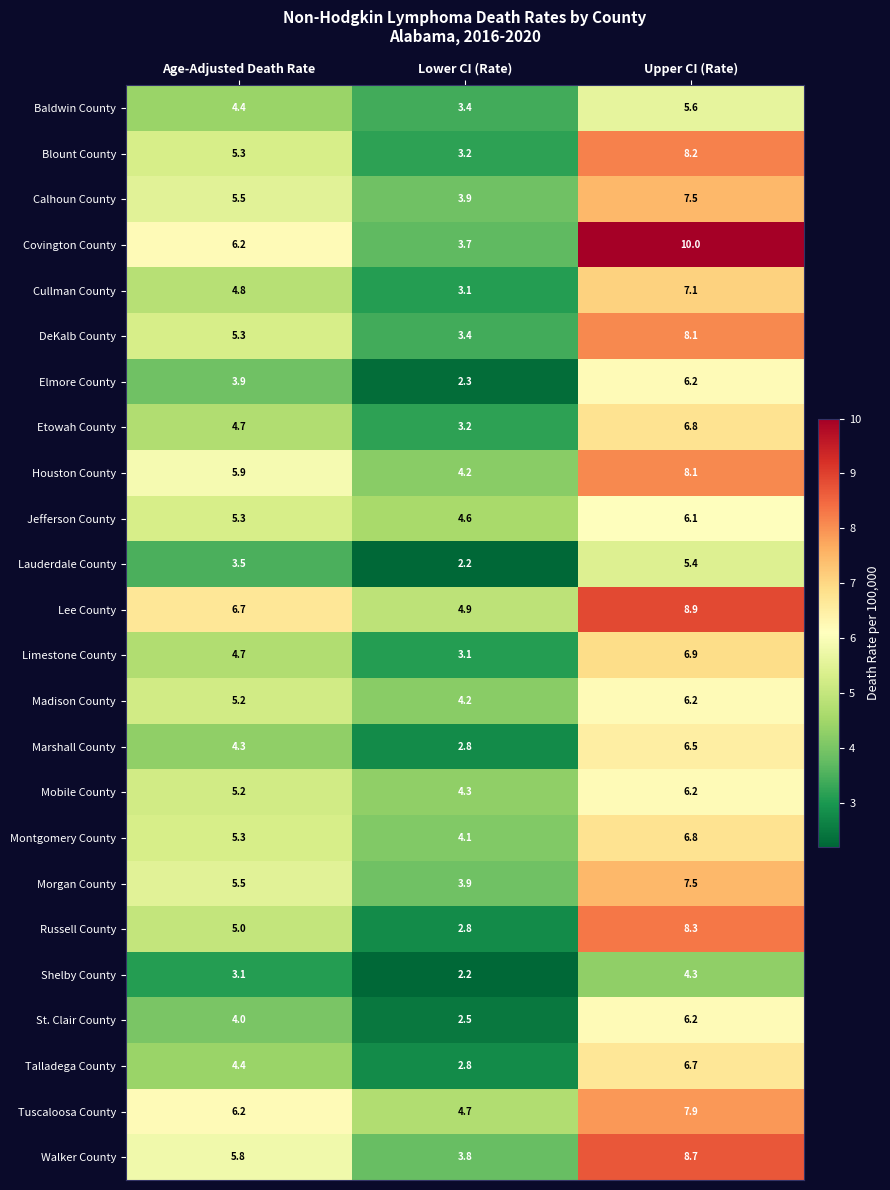

Where does the Elmore County series first go above 3?

Age-Adjusted Death Rate